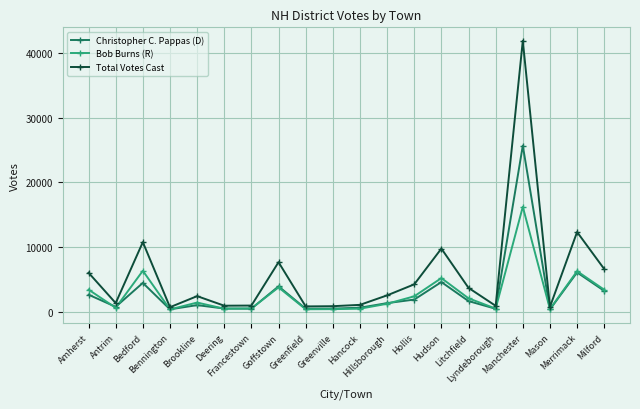

Where does the Total Votes Cast series first go above 2505?

Amherst